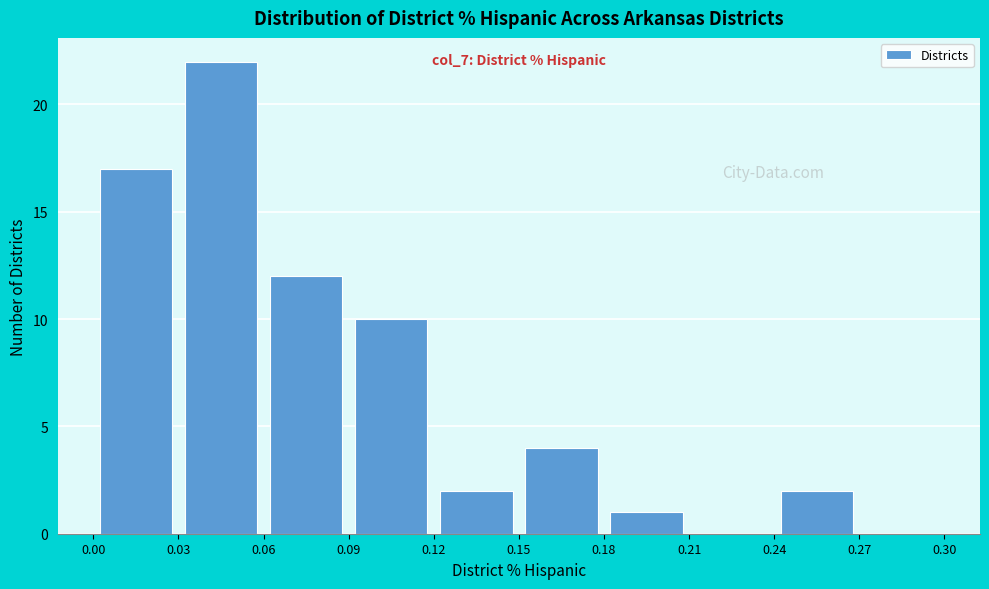

Which range on the x-axis has the tallest bar?

0.03 to 0.06